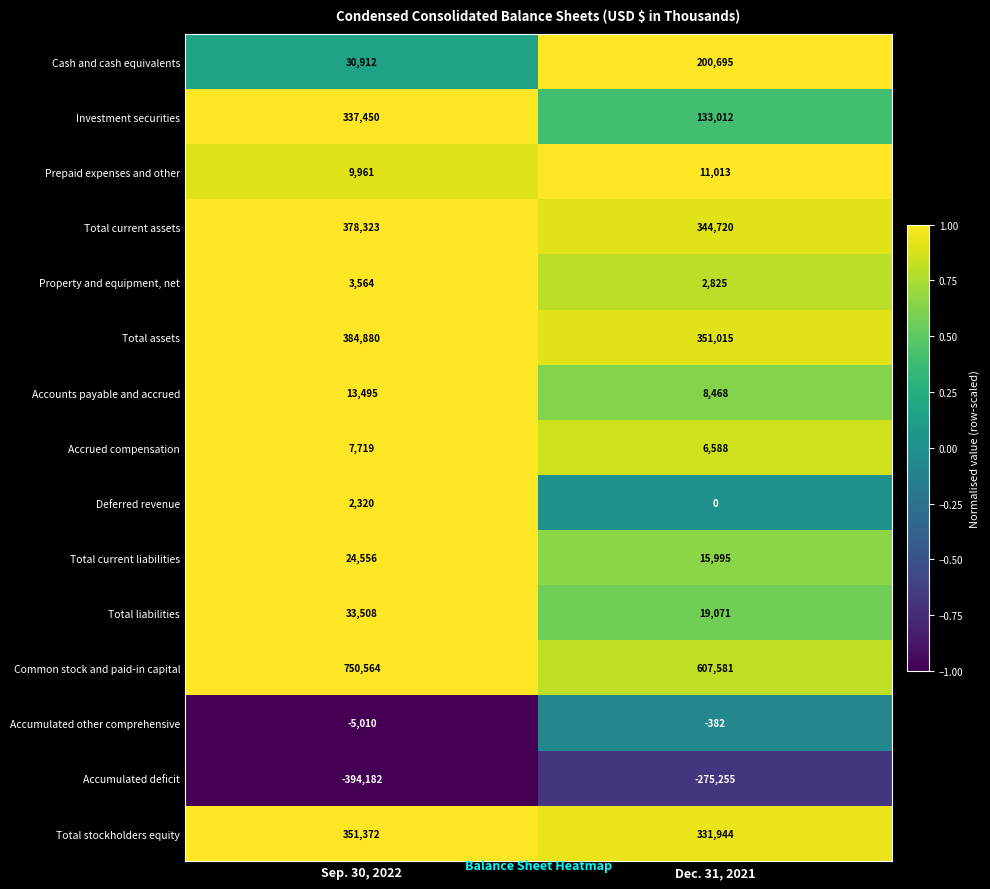

What is the smallest value displayed?

-394182